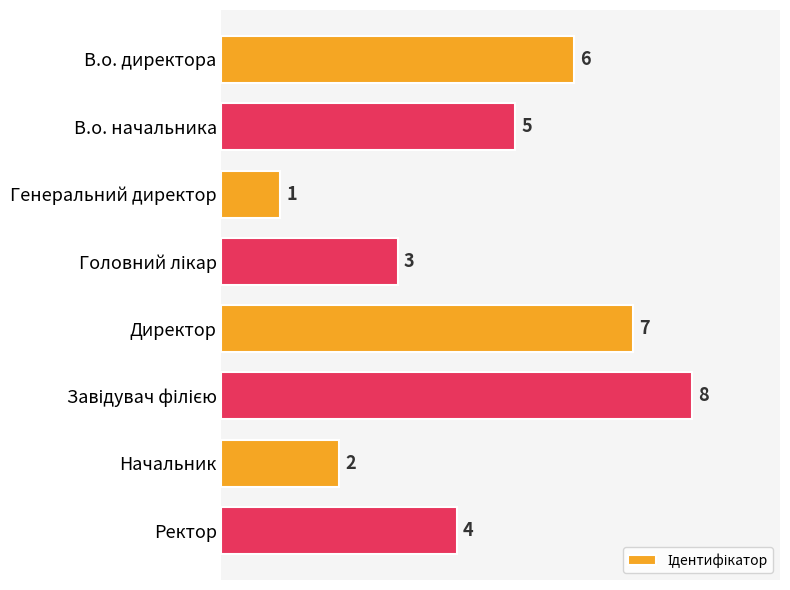

True or false: the data shows 0 at Генеральний директор.

False